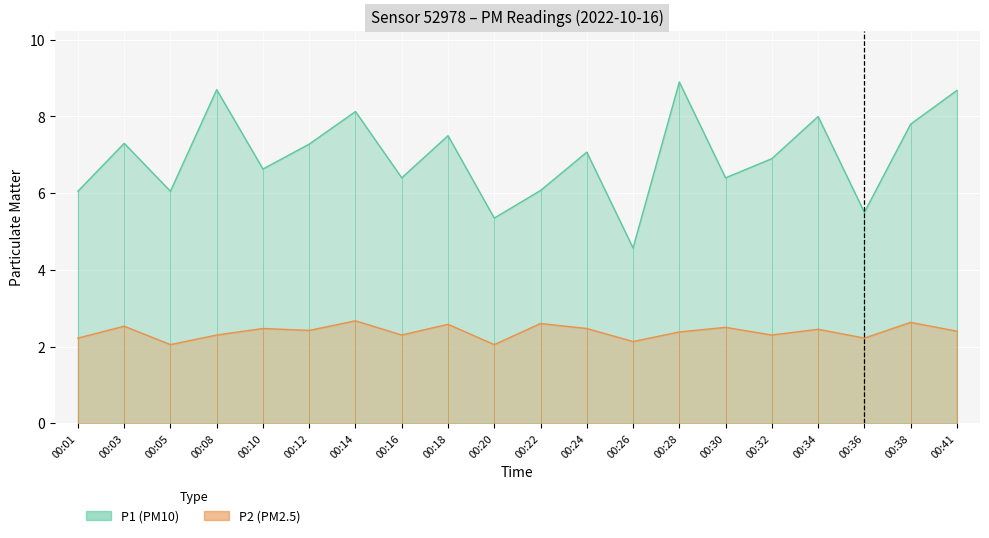

Which has a higher value, 00:10 or 00:01?

00:10